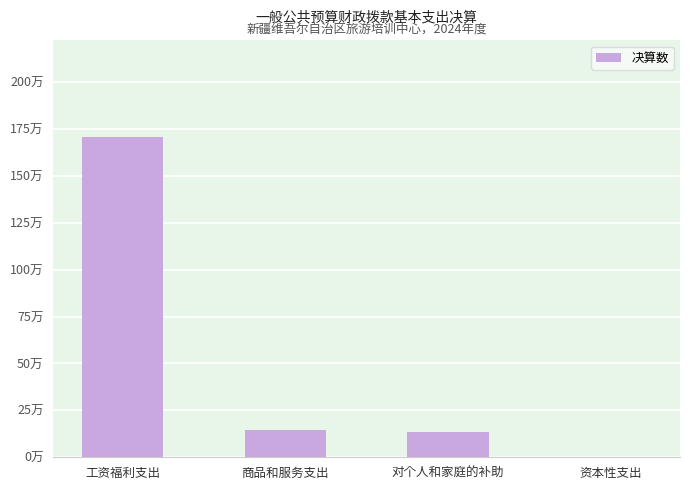

Between 对个人和家庭的补助 and 商品和服务支出, which is larger?

商品和服务支出